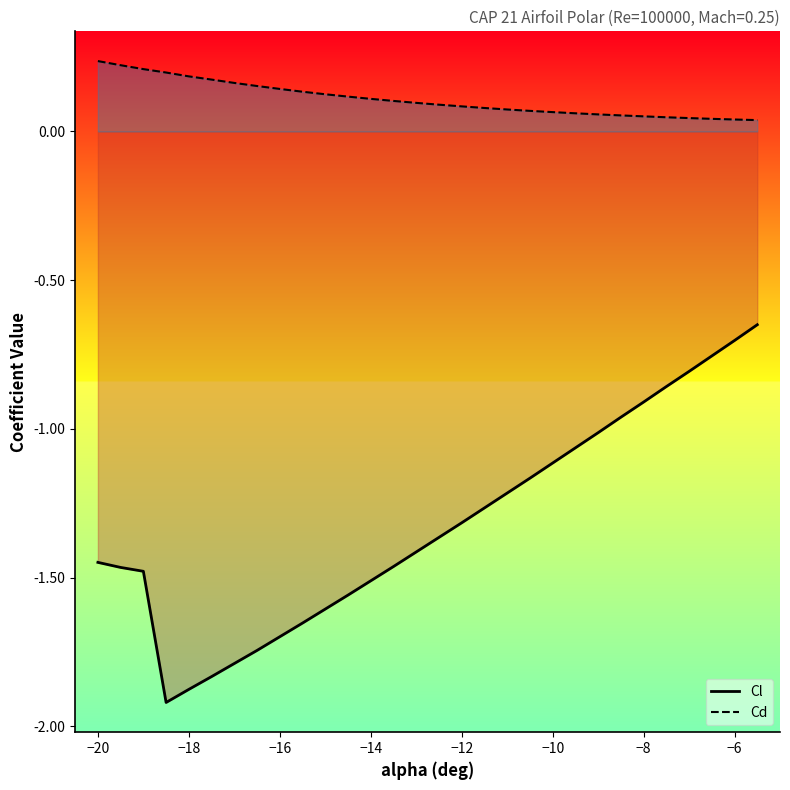

Which series has the largest range (max minus min)?

Cl